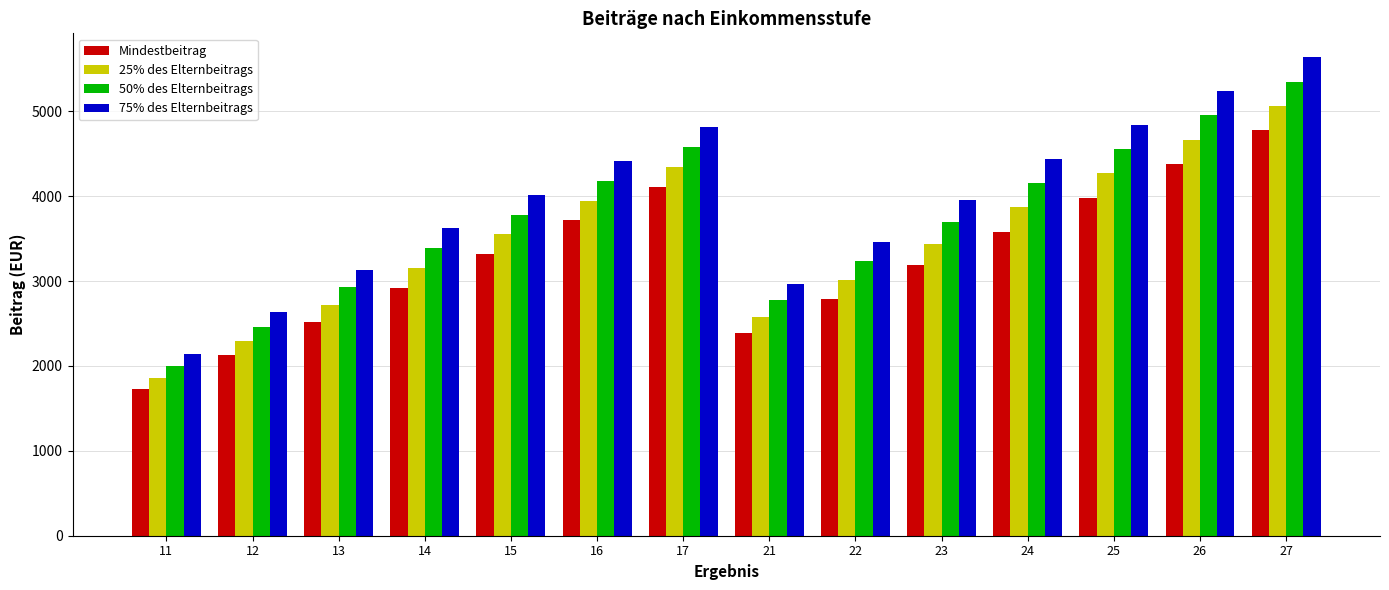

Are the bars horizontal?

No